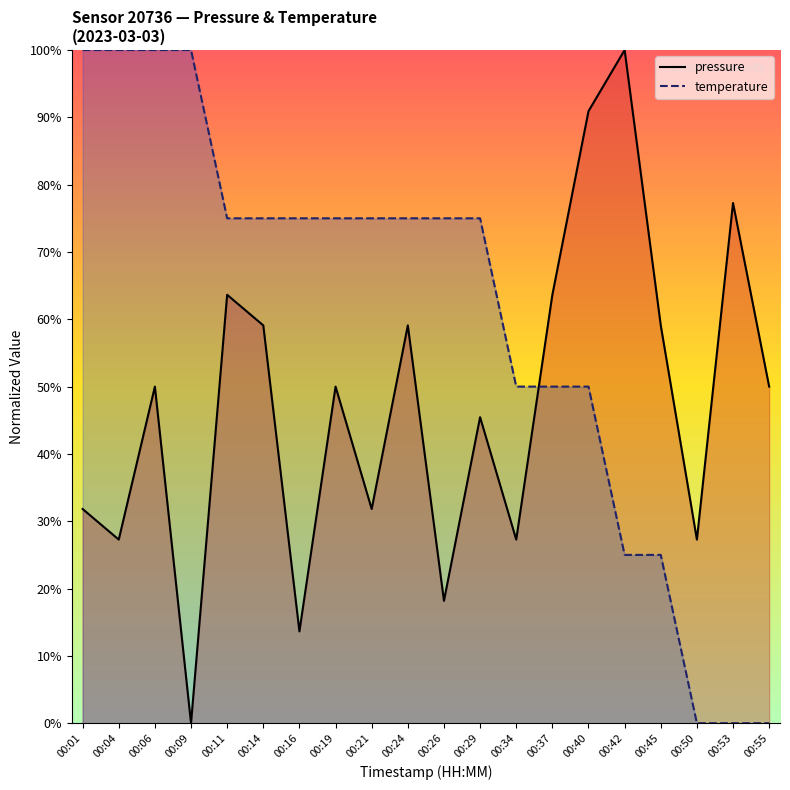

Reading right to left, list all the values displayed in this chart.

pressure: 50.0	77.3	27.3	59.1	100.0	90.9	63.6	27.3	45.5	18.2	59.1	31.8	50.0	13.6	59.1	63.6	0.0	50.0	27.3	31.8
temperature: 0.0	0.0	0.0	25.0	25.0	50.0	50.0	50.0	75.0	75.0	75.0	75.0	75.0	75.0	75.0	75.0	100.0	100.0	100.0	100.0